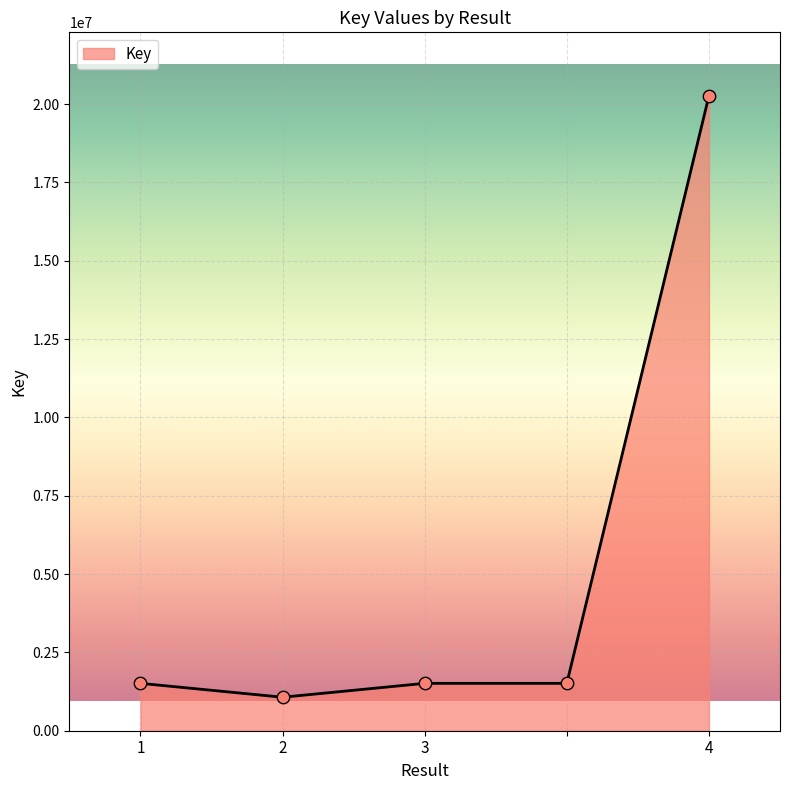

True or false: the data has more than 1 interior local peaks.

False